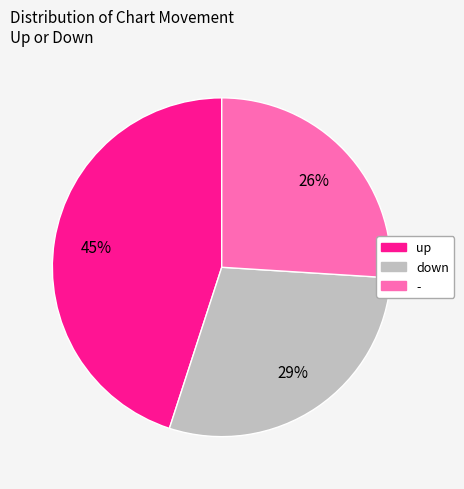

How many segments does this pie chart have?

3